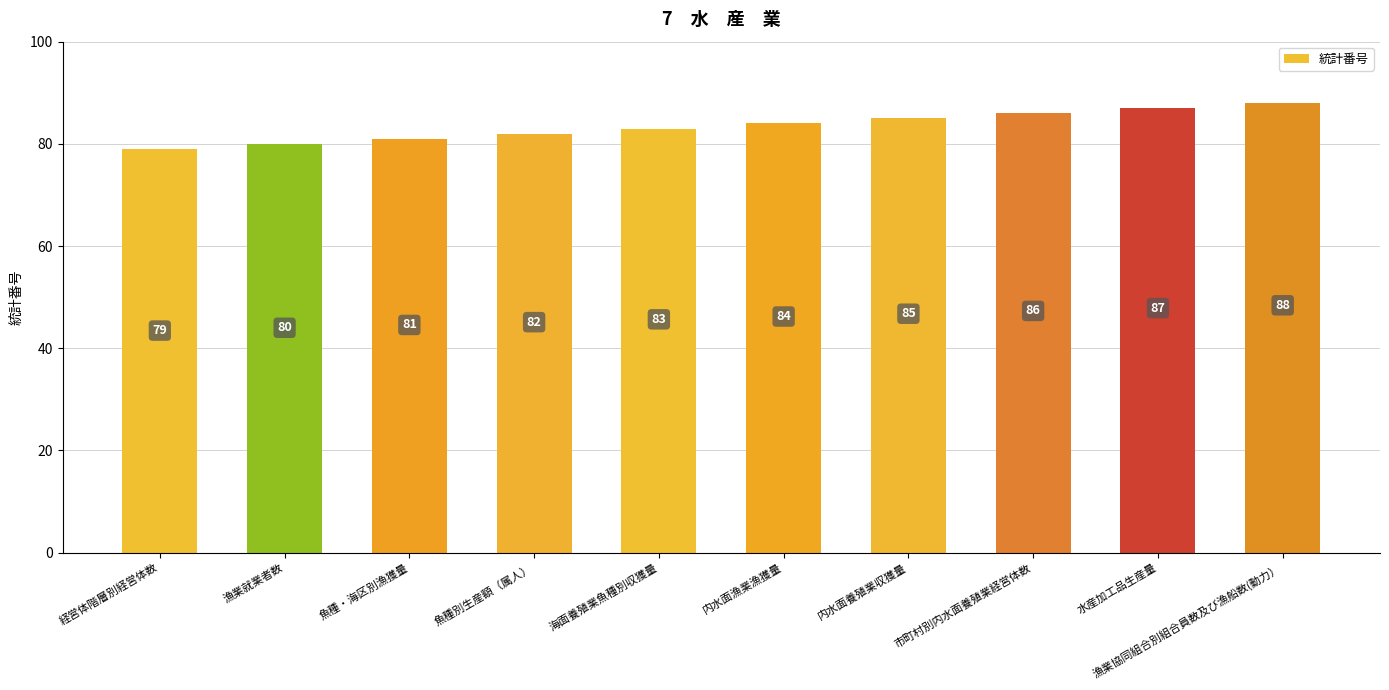

Rank the categories by value from lowest to highest.

経営体階層別経営体数, 漁業就業者数, 魚種・海区別漁獲量, 魚種別生産額（属人）, 海面養殖業魚種別収獲量, 内水面漁業漁獲量, 内水面養殖業収獲量, 市町村別内水面養殖業経営体数, 水産加工品生産量, 漁業協同組合別組合員数及び漁船数(動力）